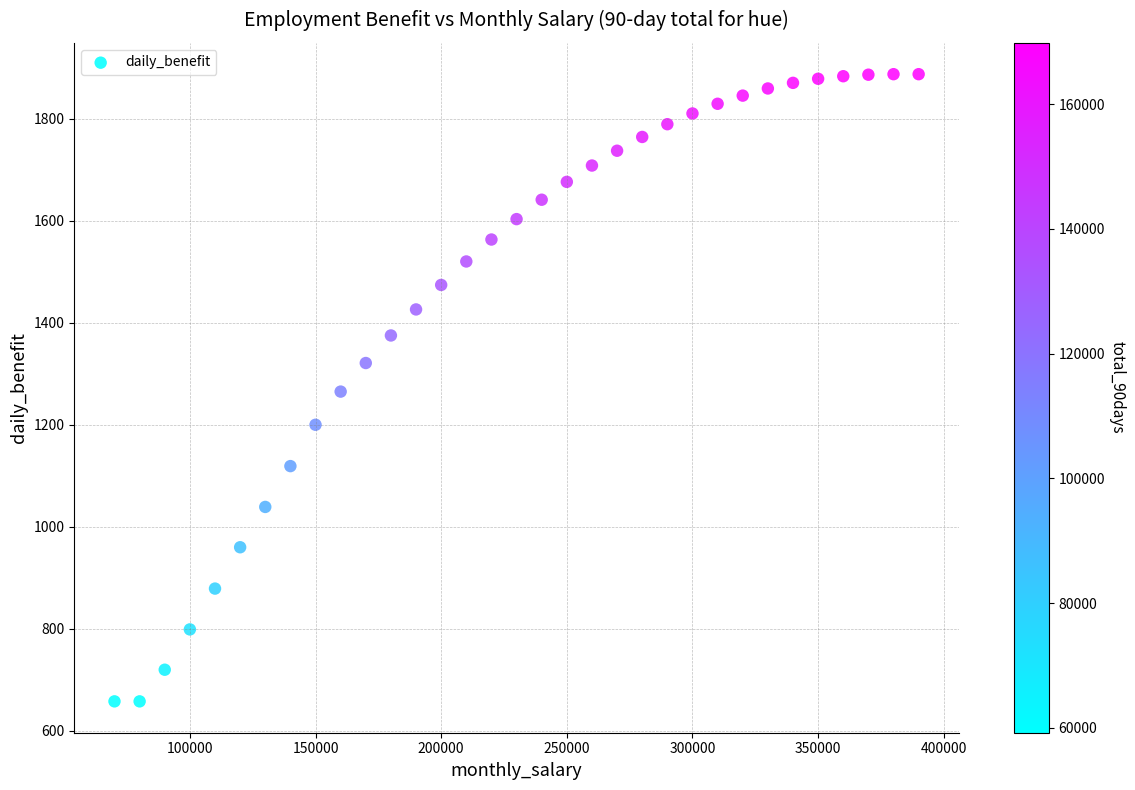

What is the range of X values (max minus min)?

320000